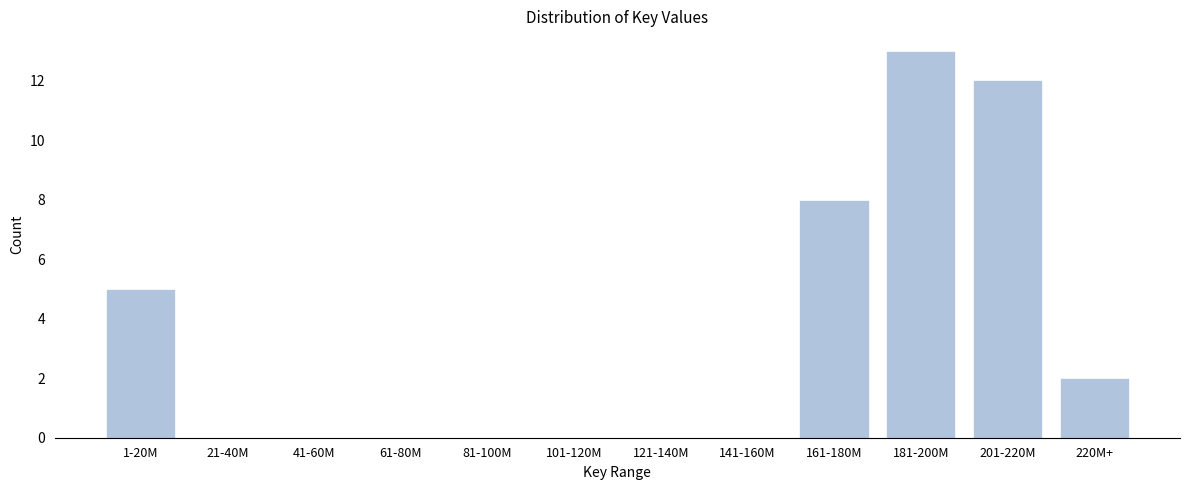

Reading left to right, transcribe all the data shown in this chart.

1-20M=5	21-40M=0	41-60M=0	61-80M=0	81-100M=0	101-120M=0	121-140M=0	141-160M=0	161-180M=8	181-200M=13	201-220M=12	220M+=2